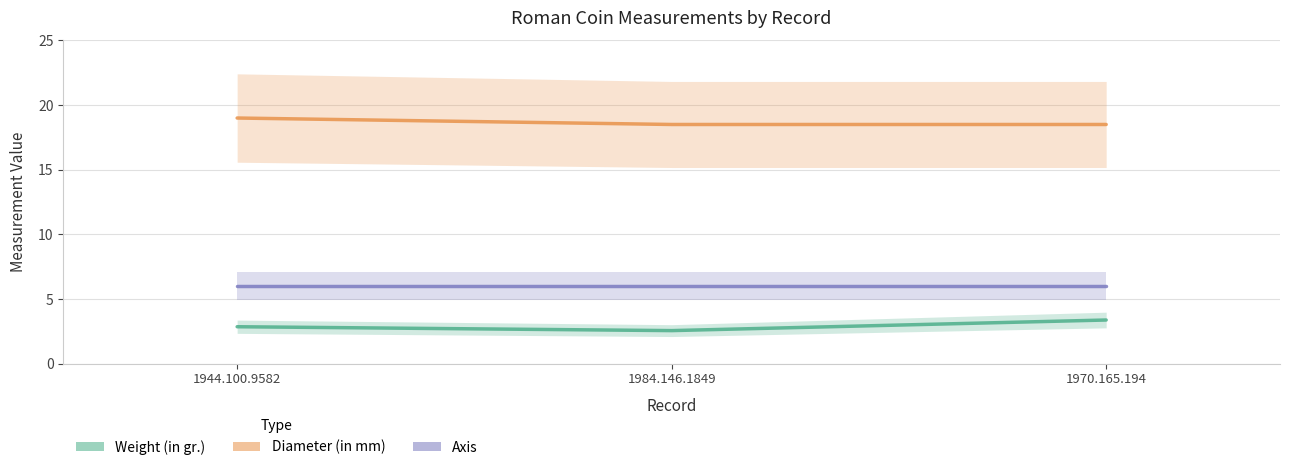

Reading left to right, extract all data points from this chart.

Weight (in gr.): 1944.100.9582=2.9	1984.146.1849=2.5	1970.165.194=3.4
Diameter (in mm): 1944.100.9582=19.0	1984.146.1849=18.5	1970.165.194=18.5
Axis: 1944.100.9582=6.0	1984.146.1849=6.0	1970.165.194=6.0